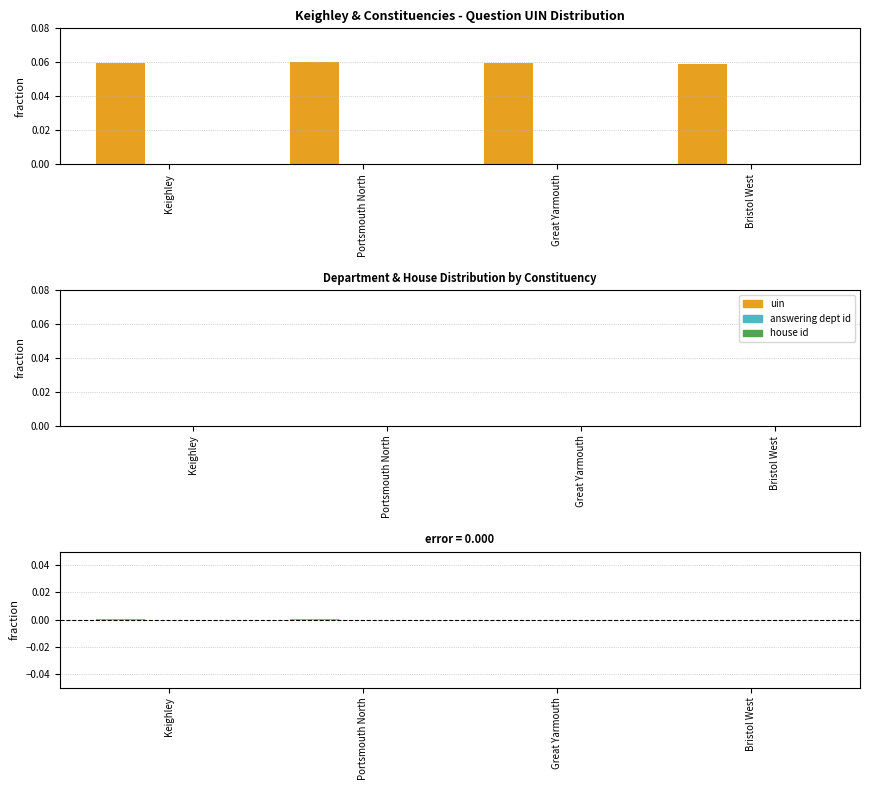

What position from the left is Keighley?

1